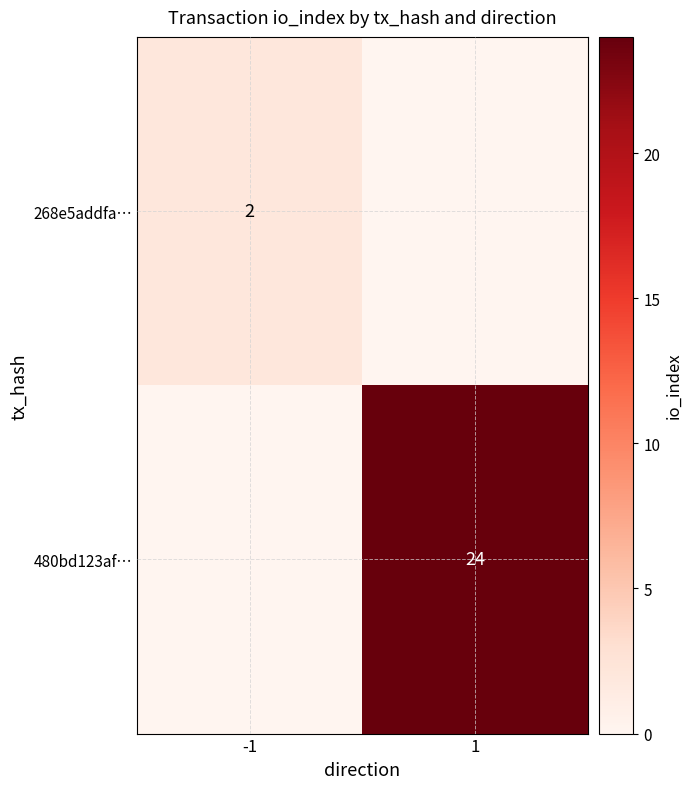

At how many categories does at least one series exceed 8?

1